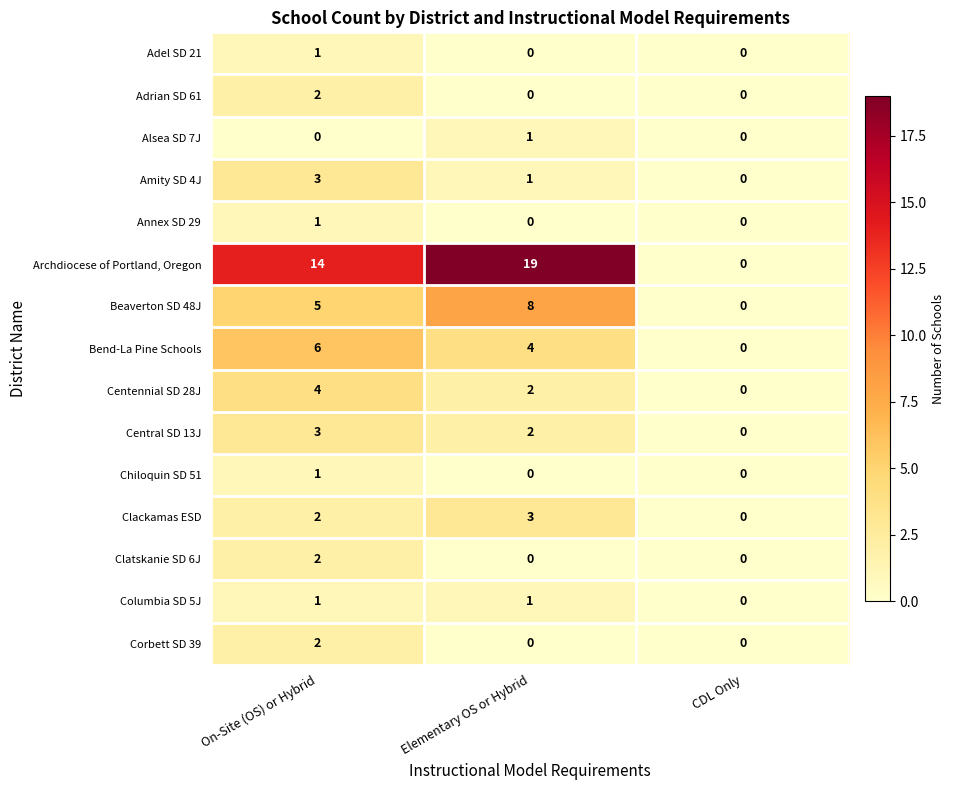

The value of Amity SD 4J at Elementary OS or Hybrid is 1. True or false?

True